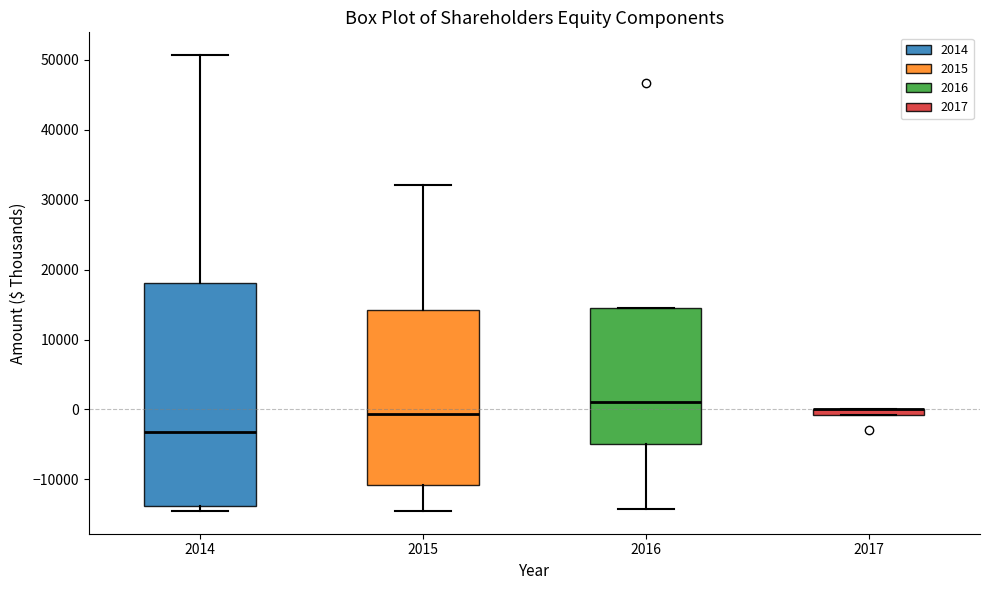

Comparing the boxes themselves (not the whiskers), which one is the tallest?

2014